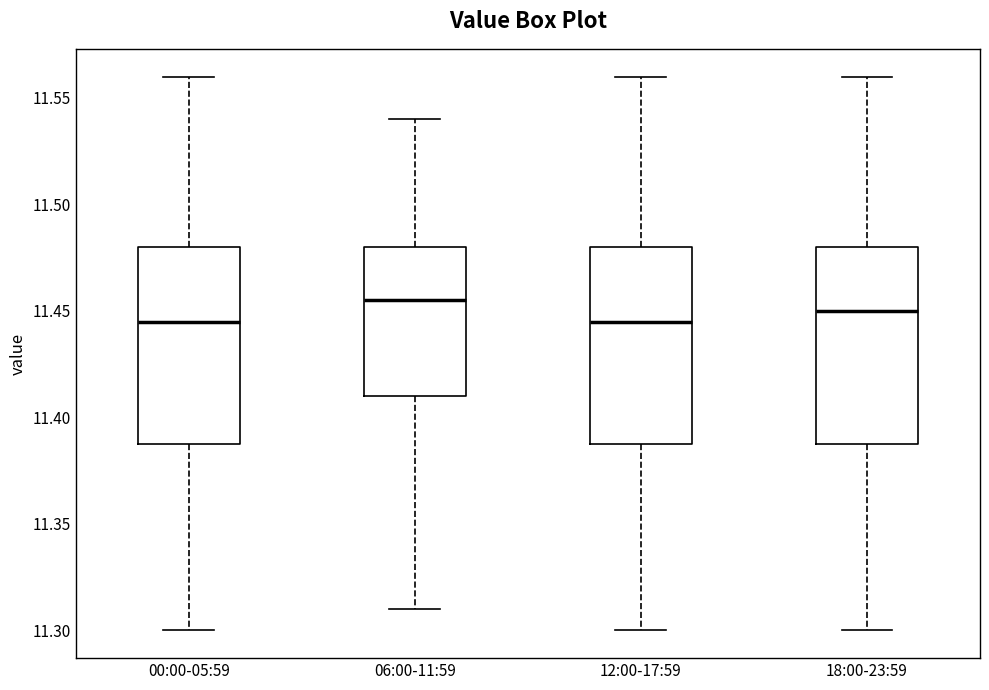

Reading left to right, read every box against the y-axis: the position of its median line, the range the box covers, and the ends of its whiskers. The values are not printed on the chart, so give them approximately, as read against the axis.

00:00-05:59: median 11.445, box 11.390 to 11.480, whiskers 11.300 to 11.560
06:00-11:59: median 11.455, box 11.410 to 11.480, whiskers 11.310 to 11.540
12:00-17:59: median 11.445, box 11.390 to 11.480, whiskers 11.300 to 11.560
18:00-23:59: median 11.450, box 11.390 to 11.480, whiskers 11.300 to 11.560